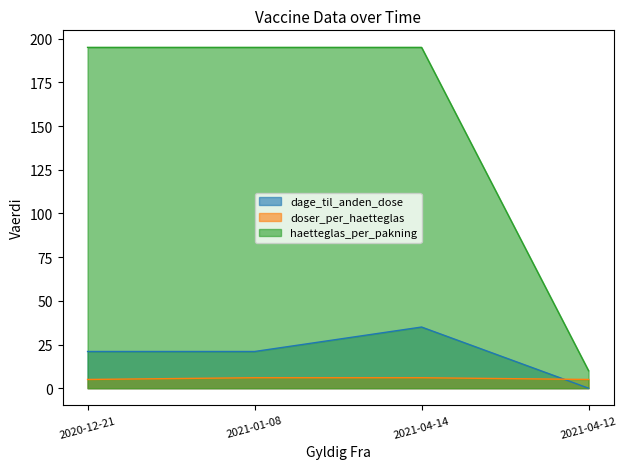

What is the label of the 1st point from the right?

2021-04-12